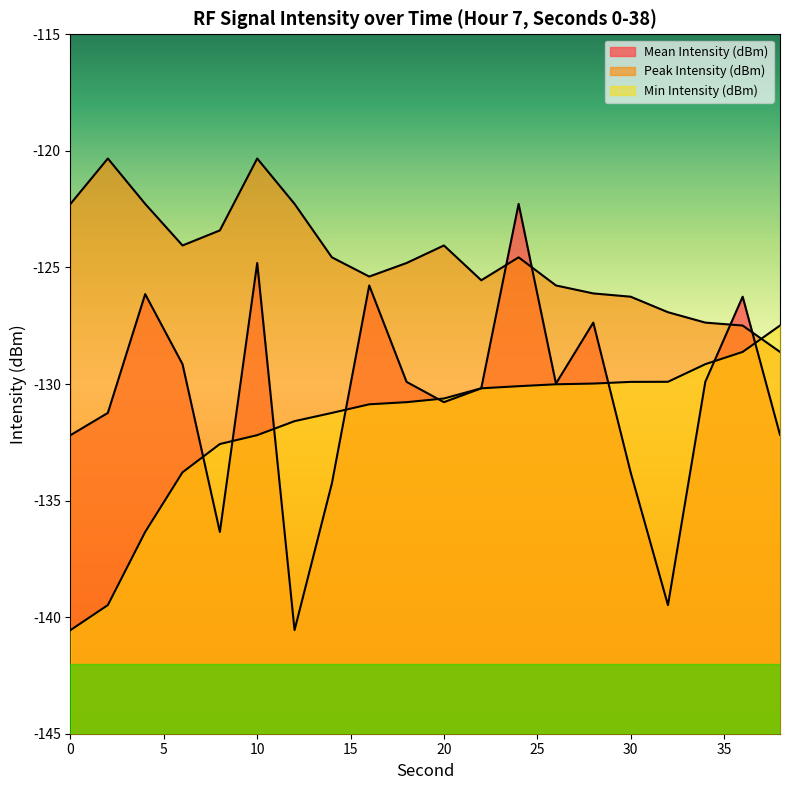

Where is the first local minimum for Mean Intensity (dBm)?

8